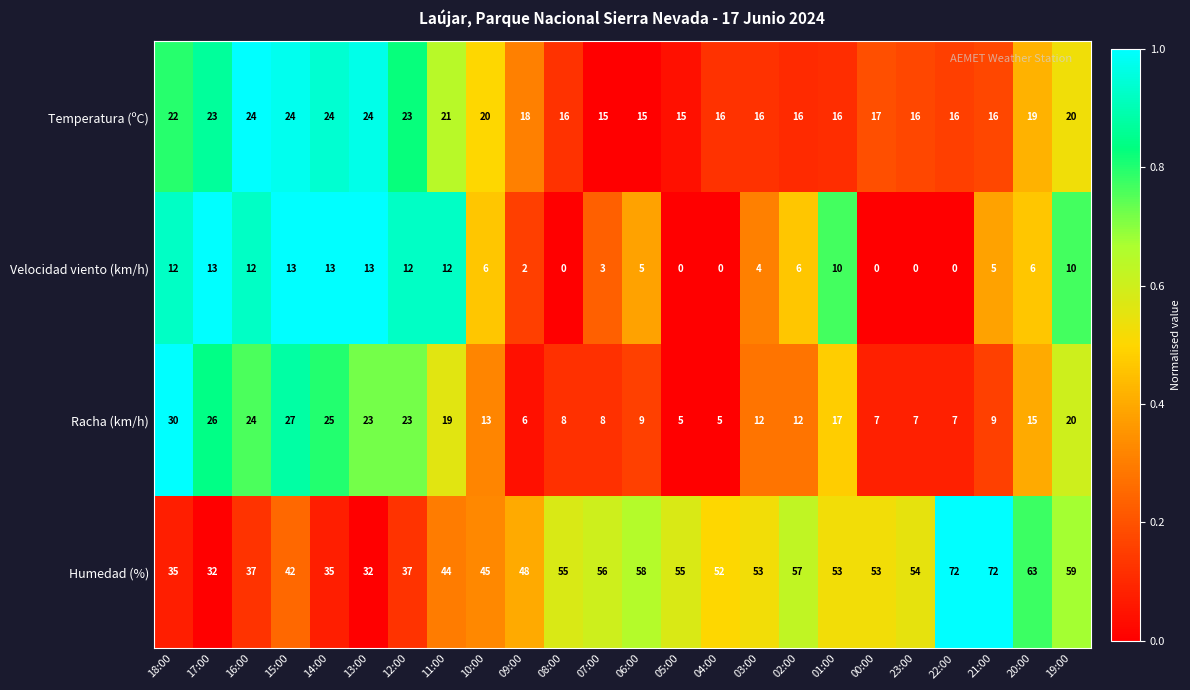

Which series changed the most between 16:00 and 05:00?

Racha (km/h)